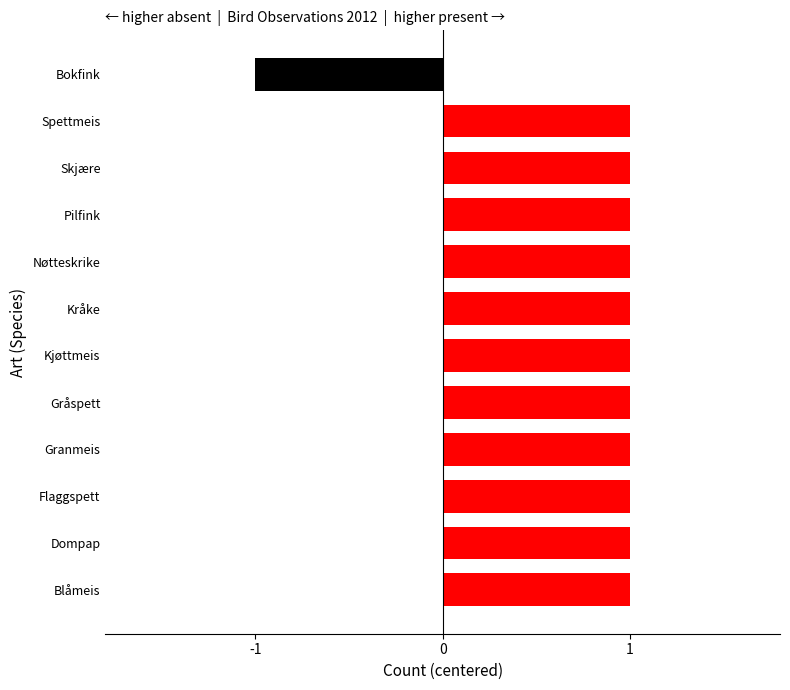

True or false: the data shows 1 at Pilfink.

True